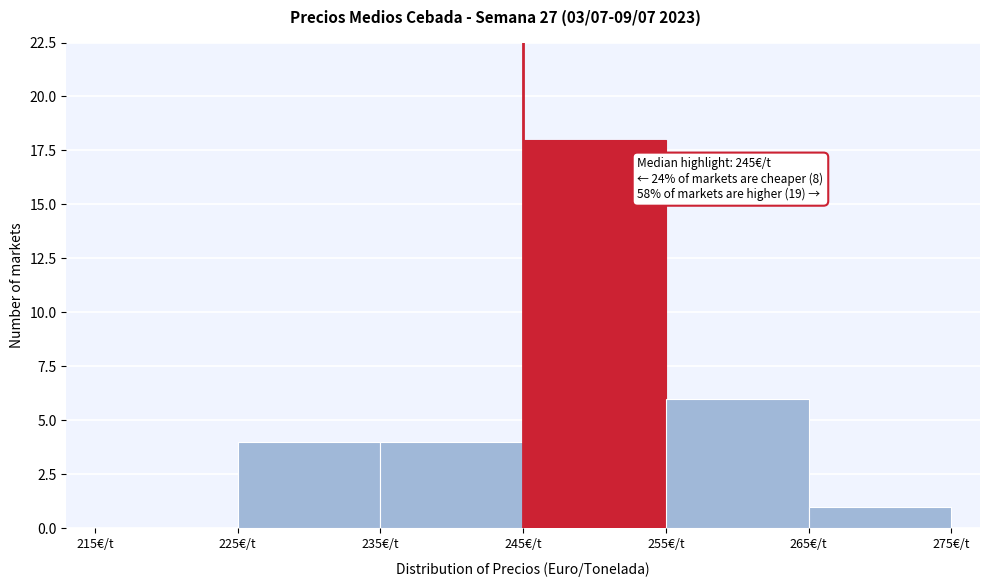

Which range on the x-axis has the tallest bar?

245 to 255